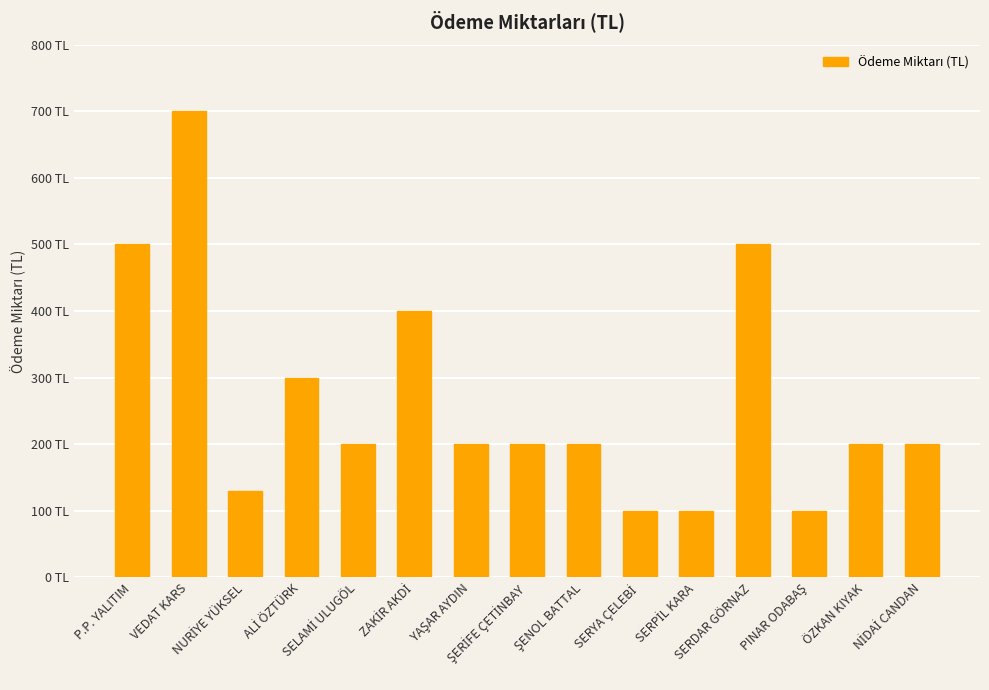

Are the bars horizontal?

No